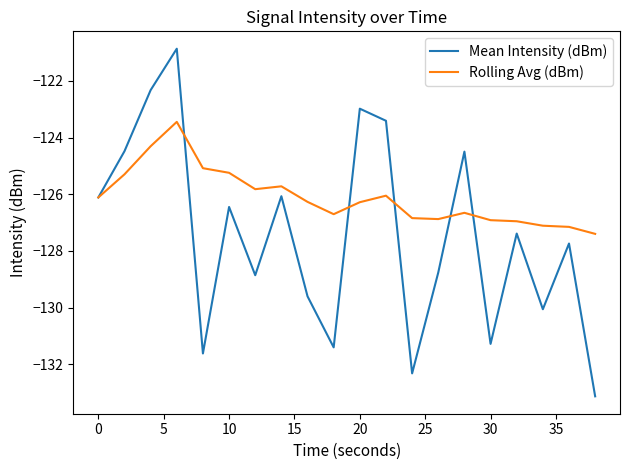

What is the minimum value for Mean Intensity (dBm)?

-133.1